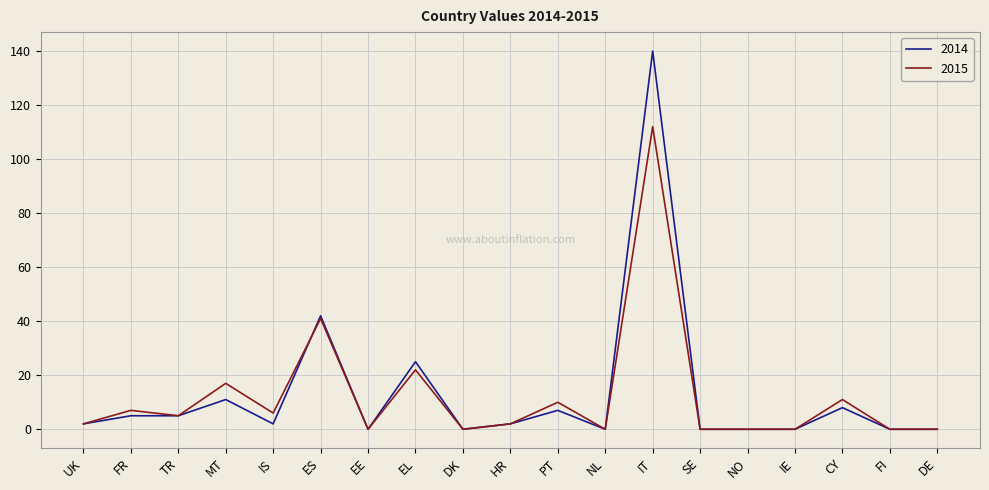

Rank the series by their maximum value, from lowest to highest.

2015, 2014